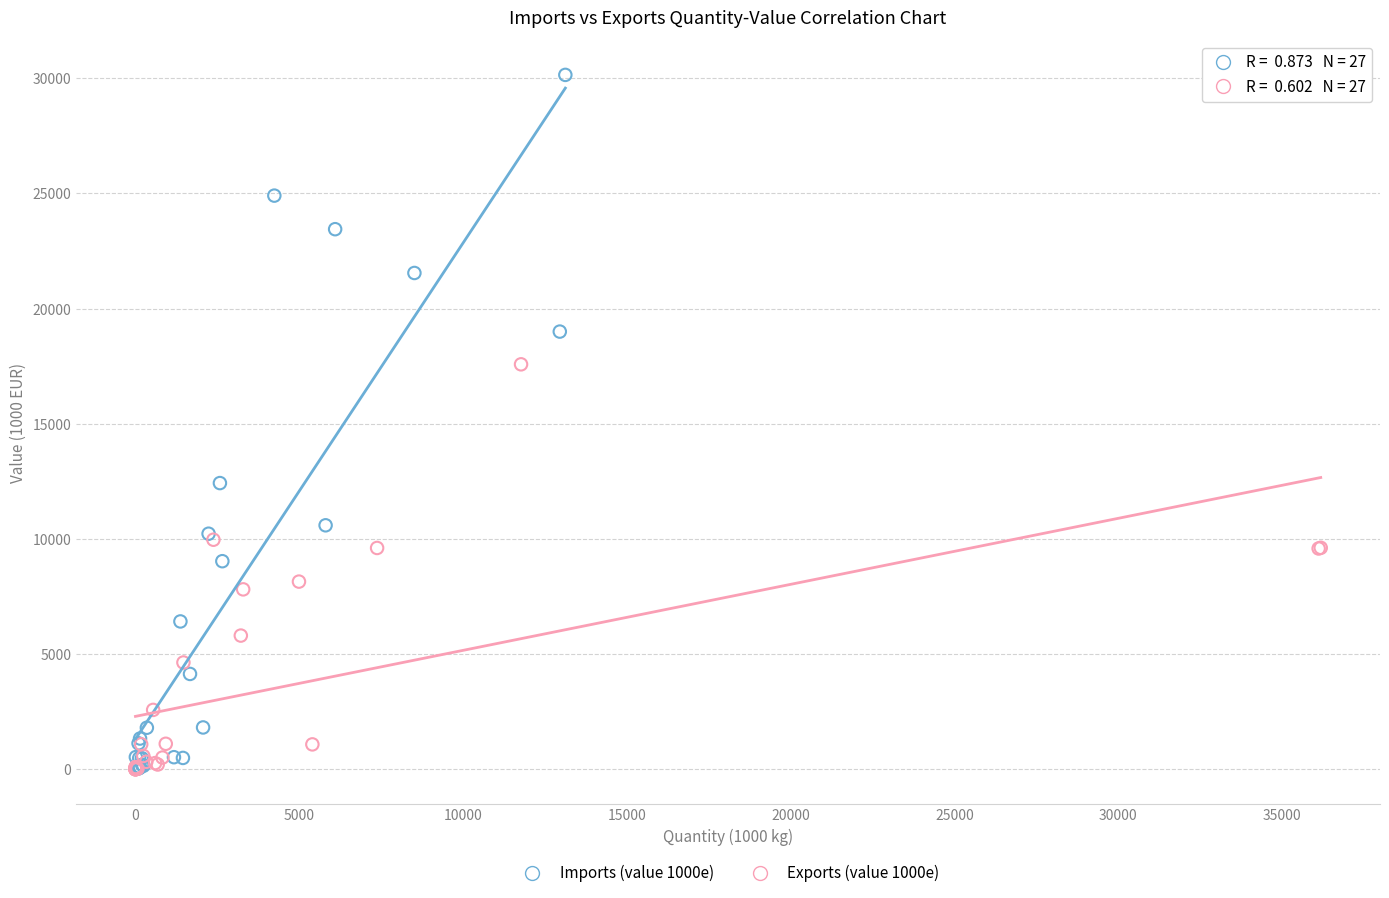

Which series reaches the maximum Y coordinate?

Imports (value 1000e)